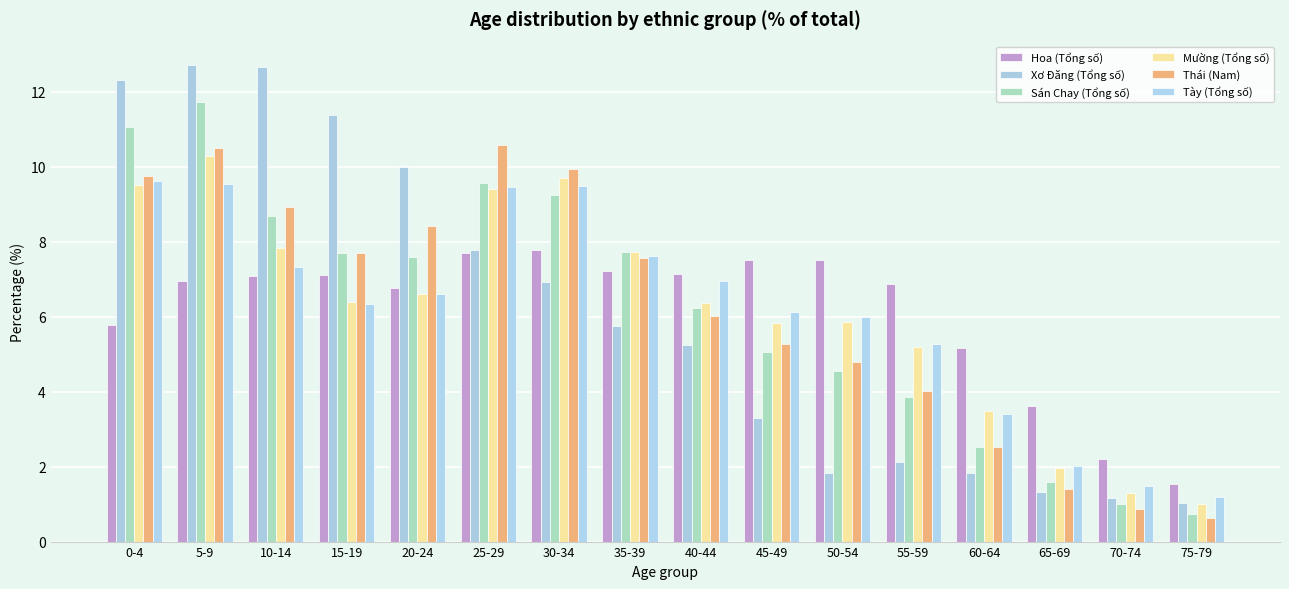

At which category is the sum across all series the highest?

5-9